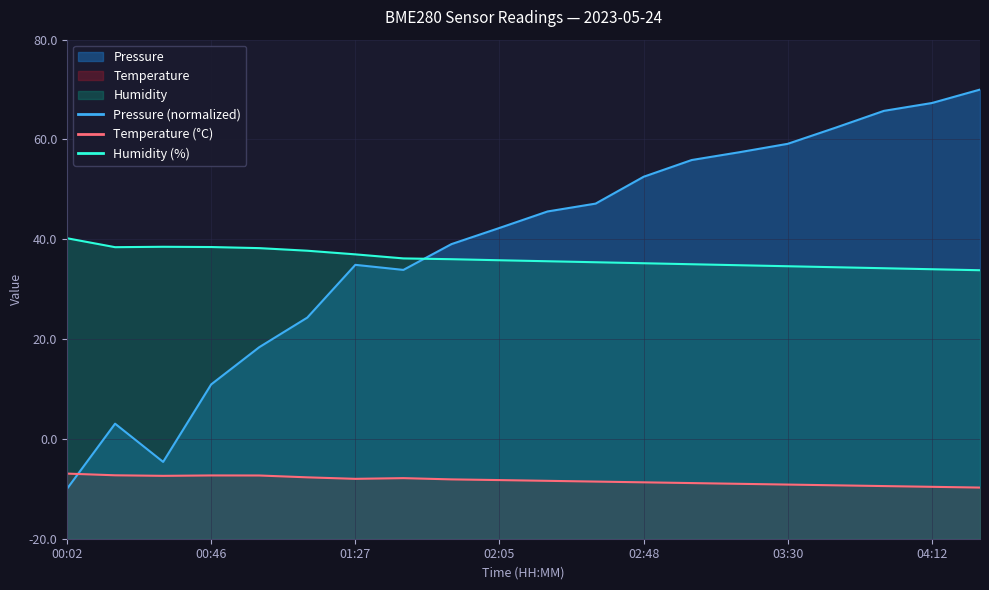

True or false: Humidity has a value of 100.4 at 02:05.

False